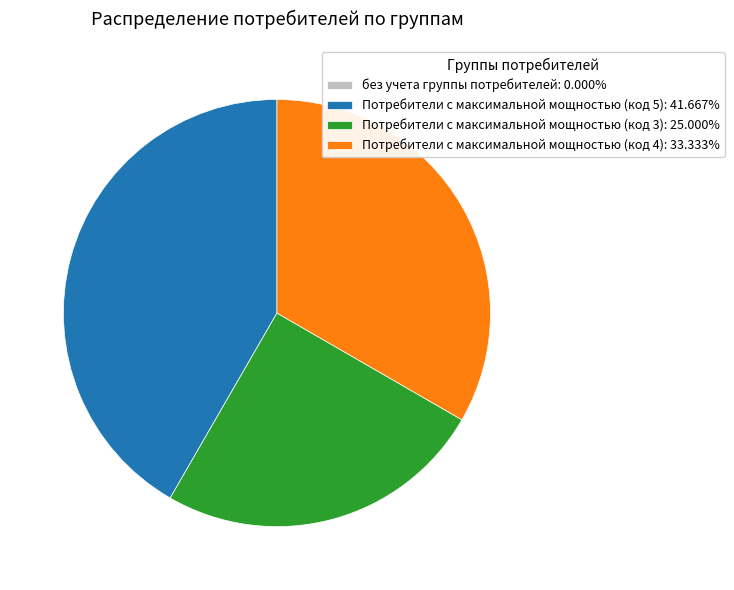

Is there any slice that represents more than half of the pie?

No